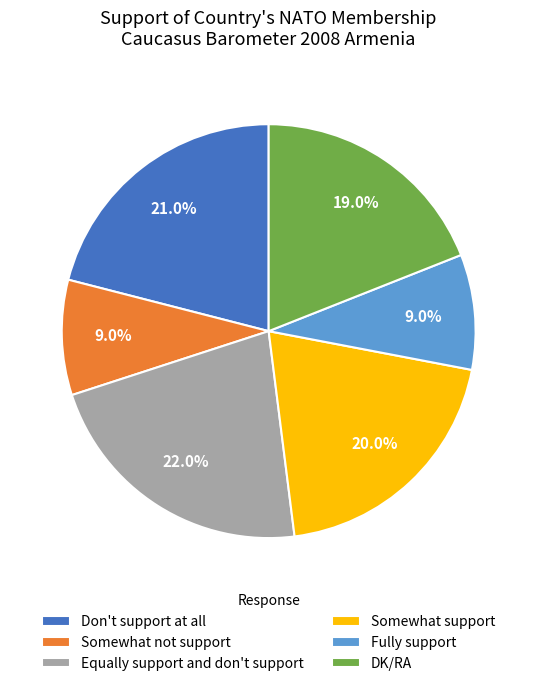

Is it true that DK/RA is 19% of the pie?

True